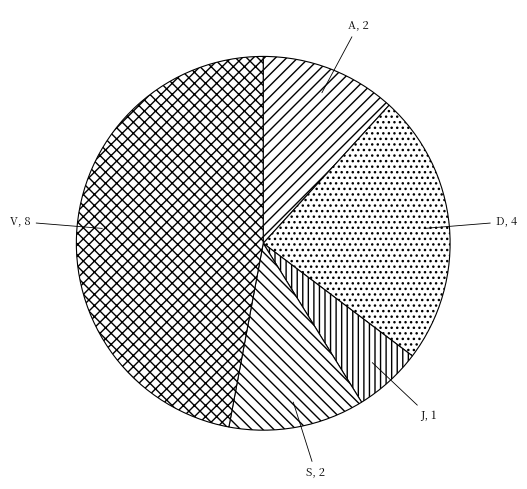

Between V and J, which is larger?

V